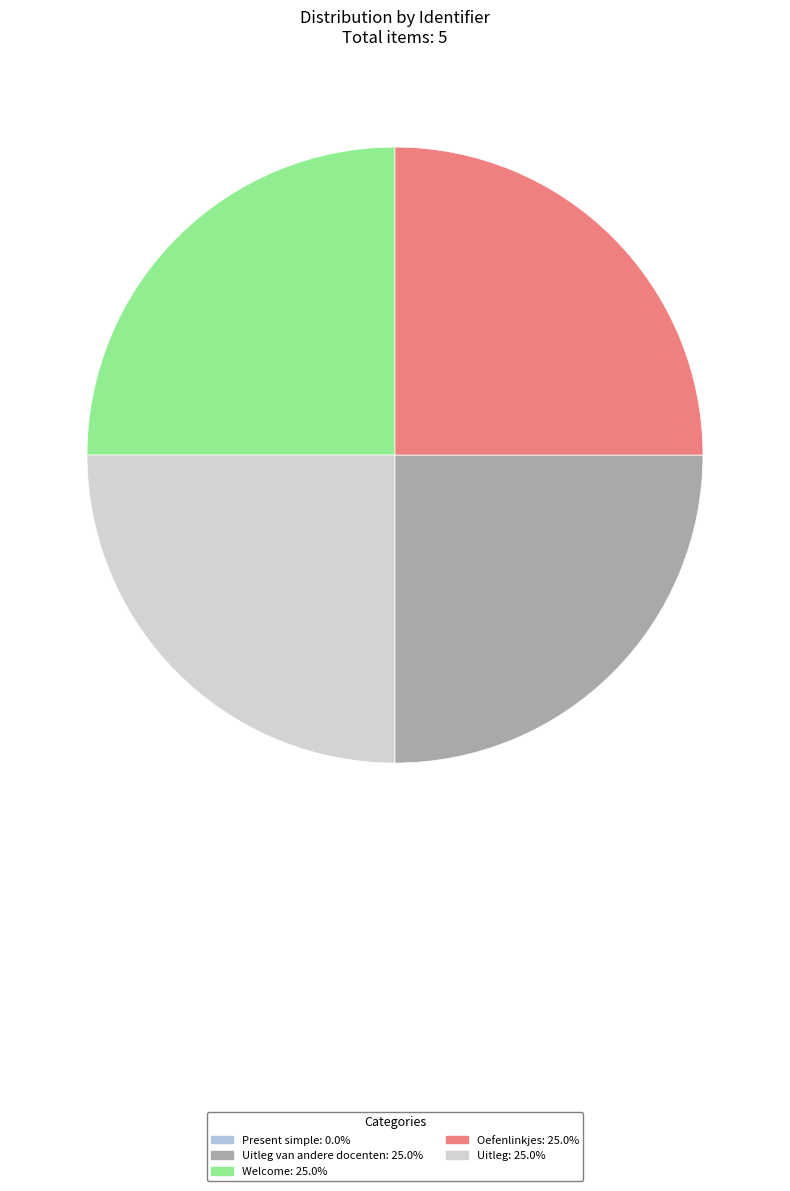

Which slice is the smallest?

Present simple